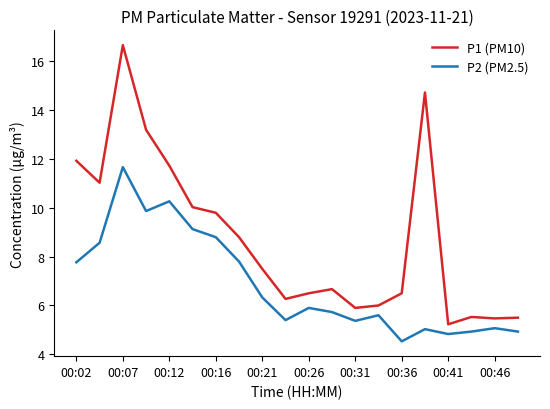

List the series in order of their overall mean, highest first.

P1 (PM10), P2 (PM2.5)